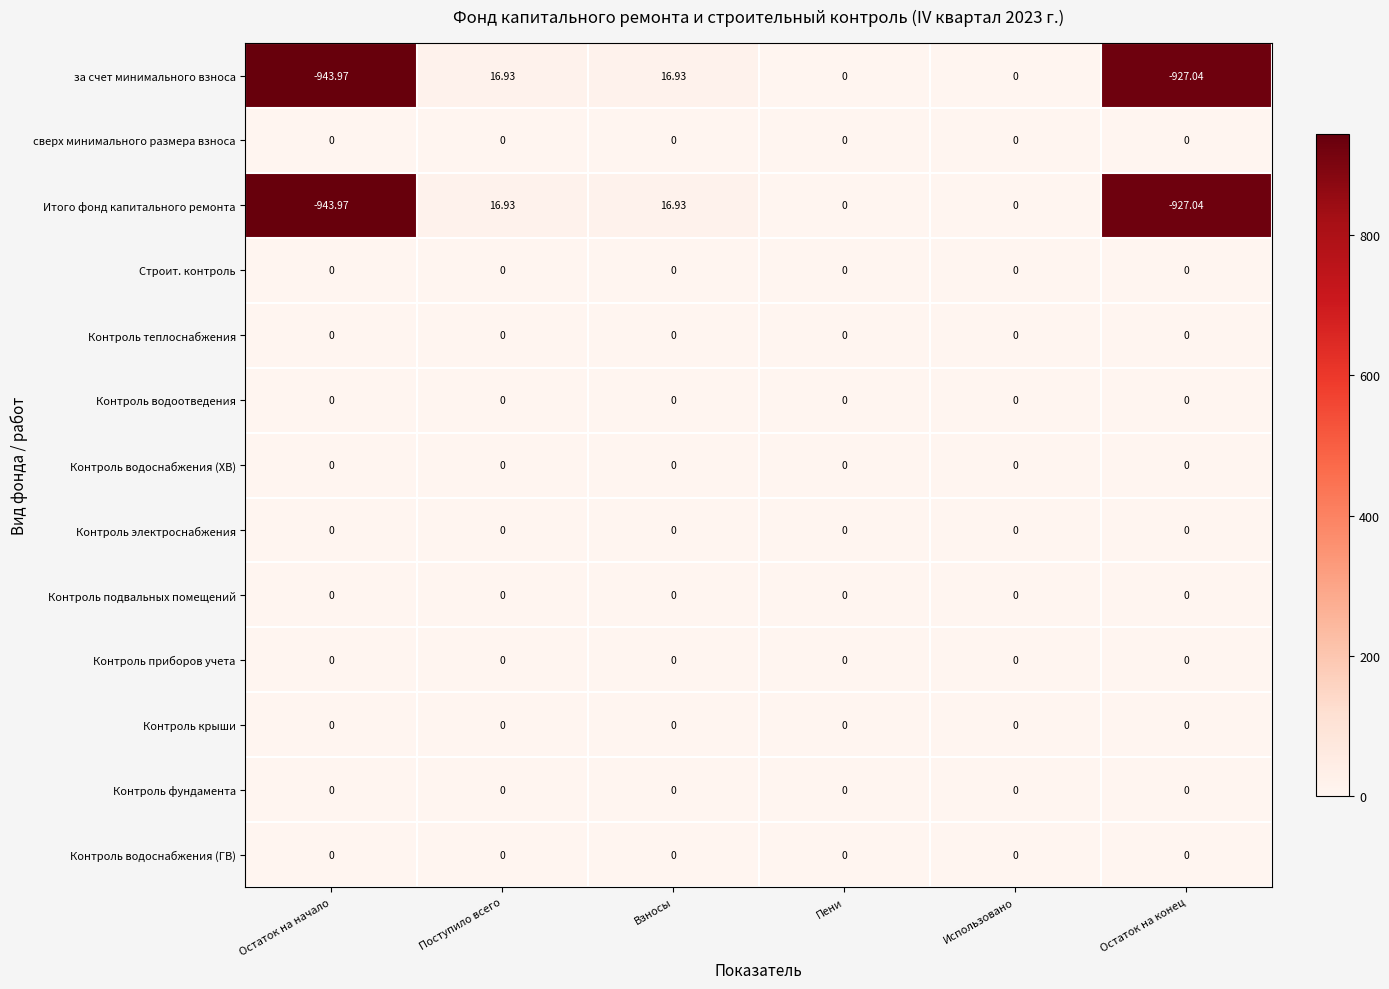

At which category does the chart reach its minimum across all series?

Остаток на начало